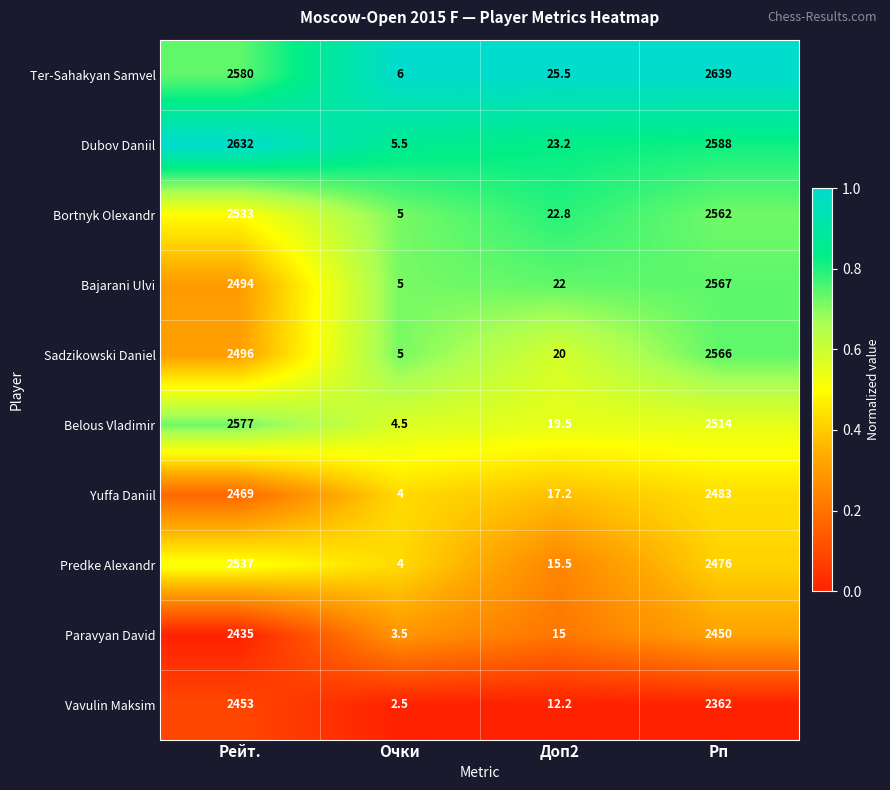

What is the greatest value displayed?

2639.0